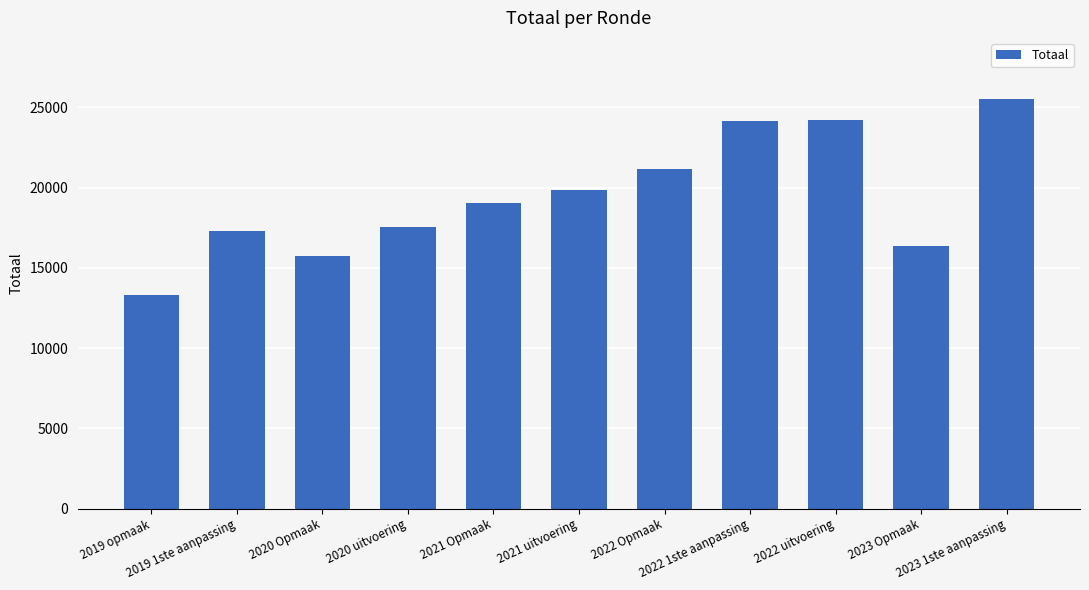

The value at 2019 1ste aanpassing is 26989. True or false?

False